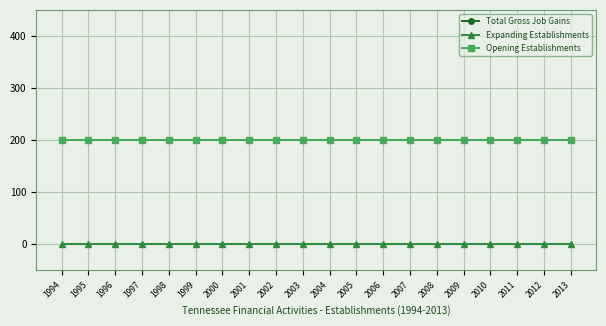

Does the chart have visible grid lines?

Yes